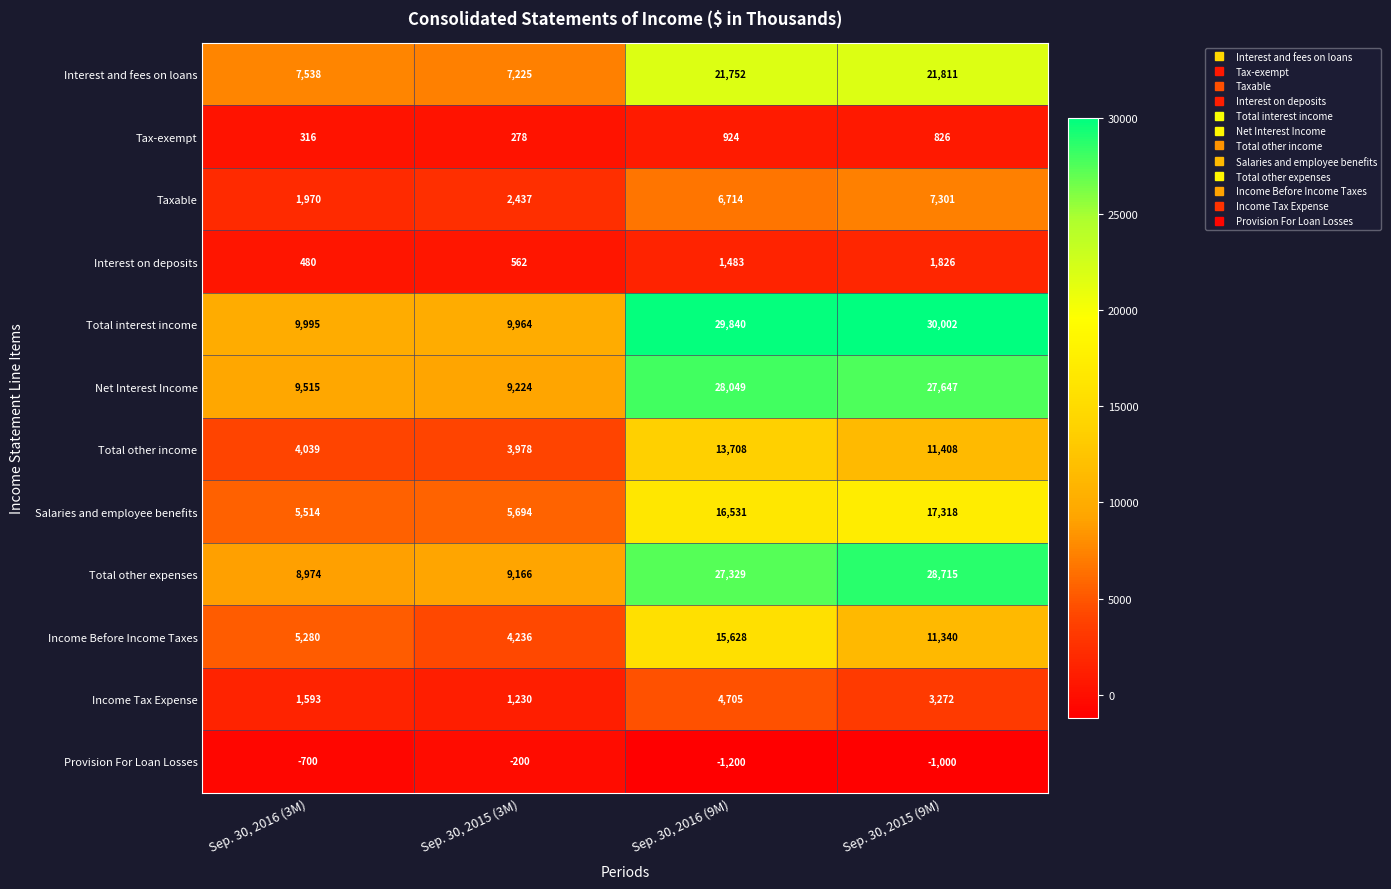

At which label does Total other expenses reach its minimum?

Sep. 30, 2016 (3M)